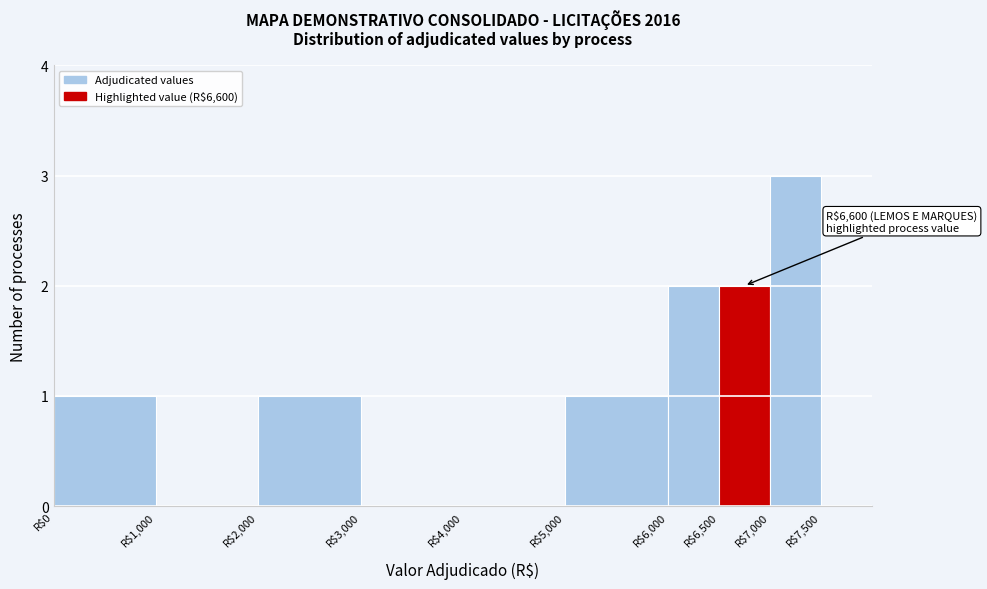

Which range on the x-axis has the tallest bar?

7000 to 7500